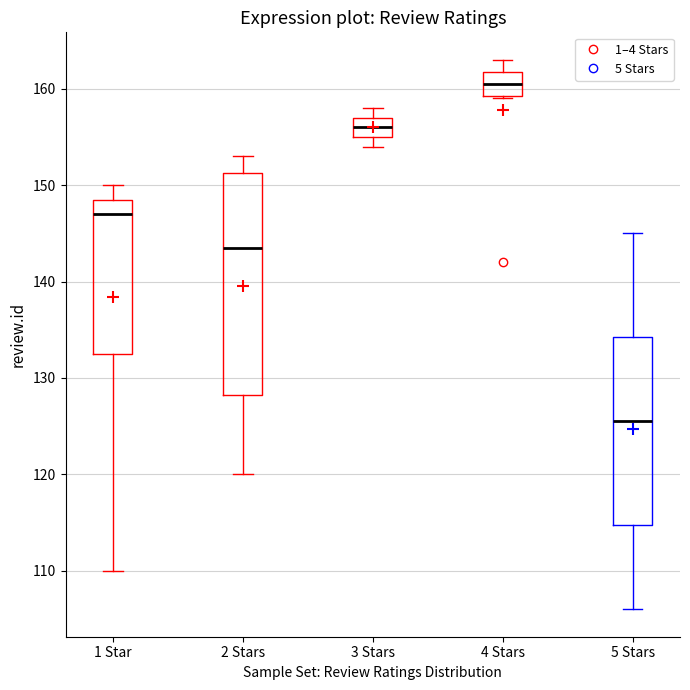

Where does the median line of the box for 5 Stars sit on the y-axis? The values are not printed on the chart, so give them approximately, as read against the axis.

126